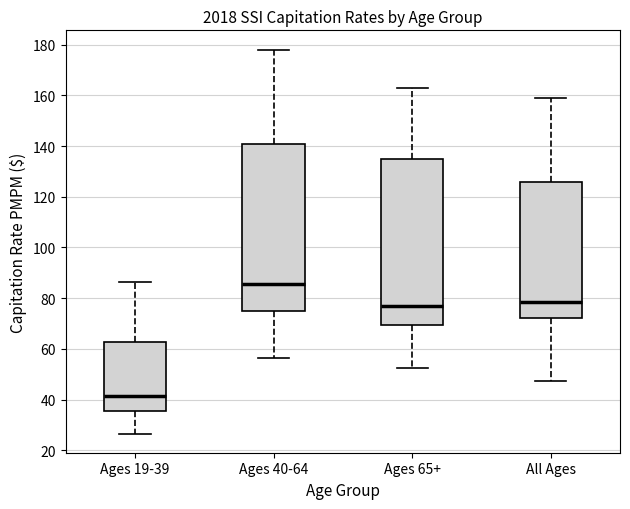

Reading left to right, transcribe this box plot: for each box, give where its median line is, the range the box spans, and where its two whiskers end, as read against the y-axis. The values are not printed on the chart, so give them approximately, as read against the axis.

Ages 19-39: median 42, box 36 to 62, whiskers 26 to 86
Ages 40-64: median 86, box 74 to 140, whiskers 56 to 178
Ages 65+: median 78, box 70 to 134, whiskers 52 to 162
All Ages: median 78, box 72 to 126, whiskers 48 to 158